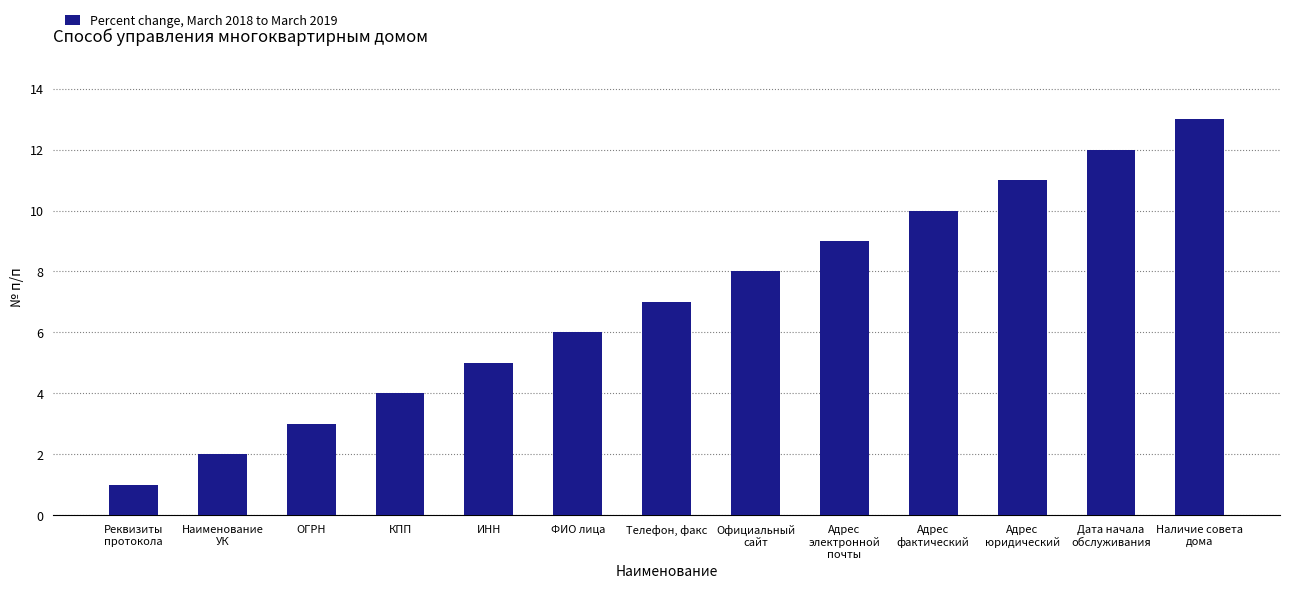

How many bars are there in total?

13